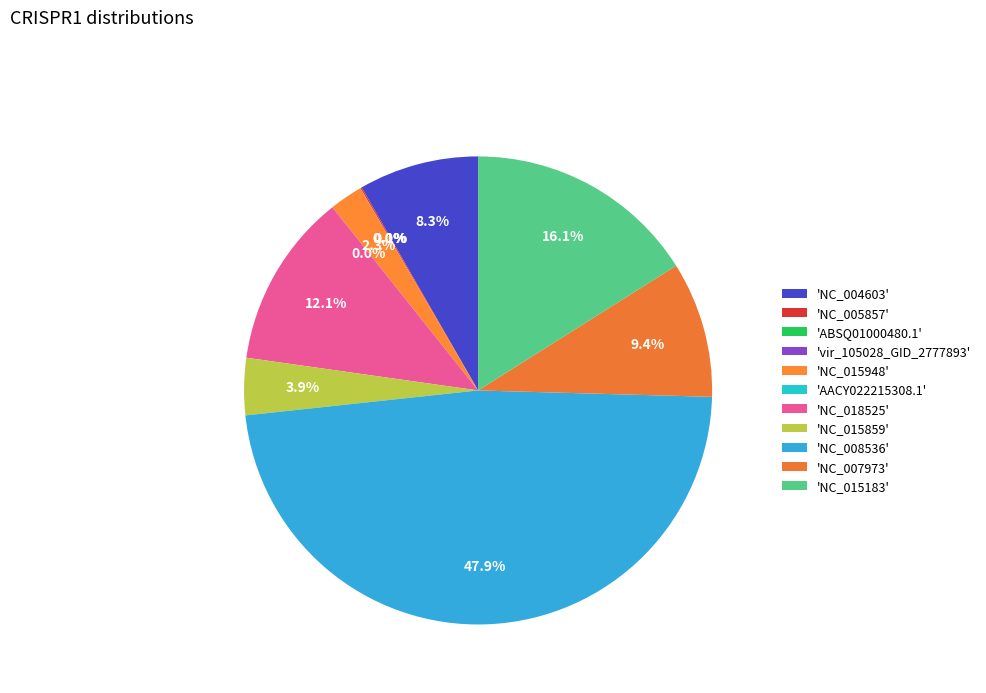

Count the number of slices in the pie.

11